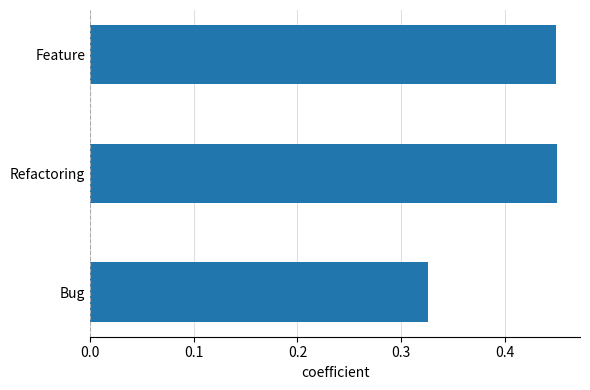

Does the chart contain stacked bars?

No